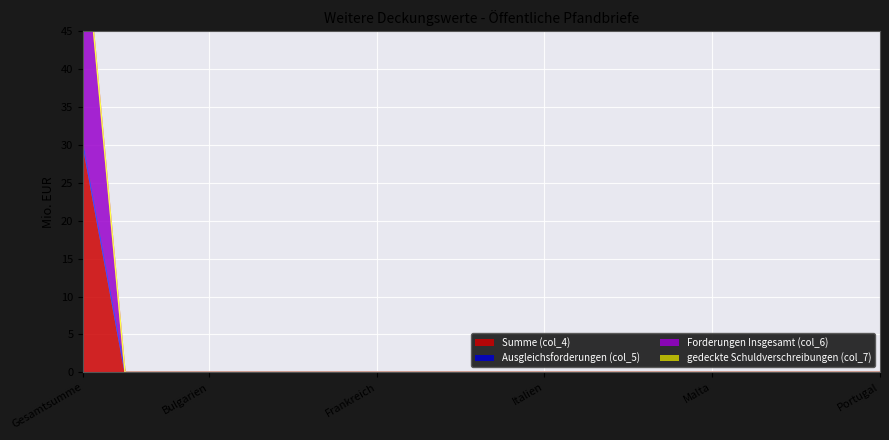

True or false: Forderungen Insgesamt (col_6) has more than 1 points higher than both neighbors.

False